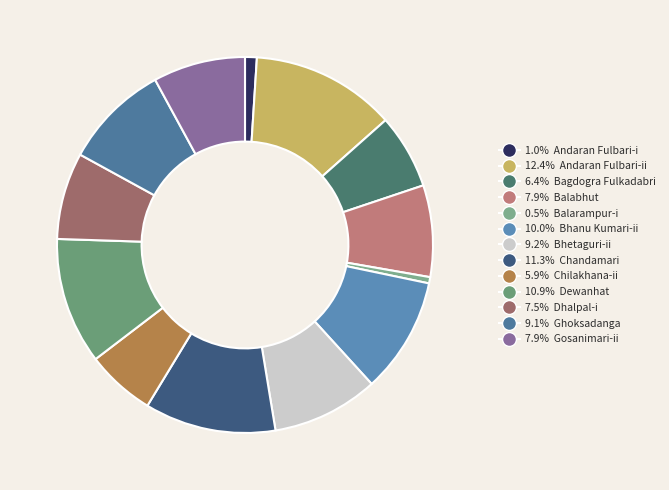

To the nearest percent, what is the average slice percentage?

8%